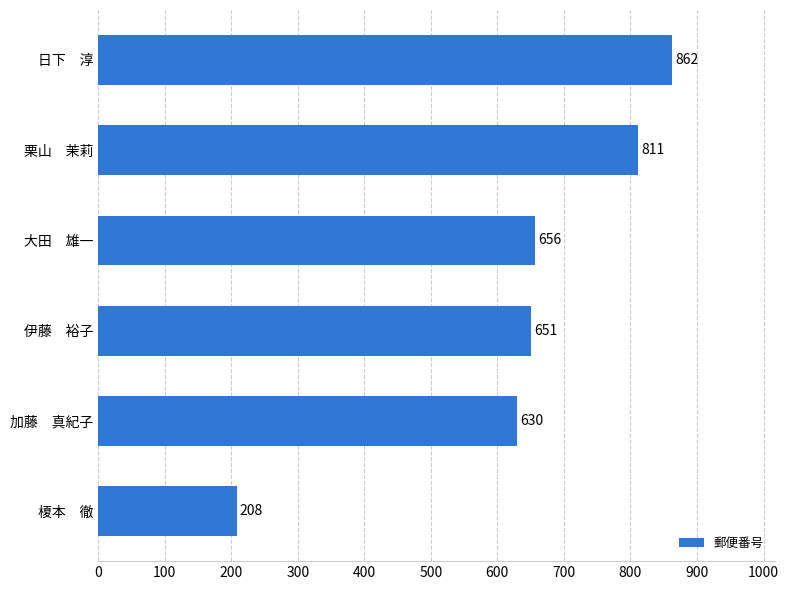

Reading bottom to top, extract all data points from this chart.

208	630	651	656	811	862